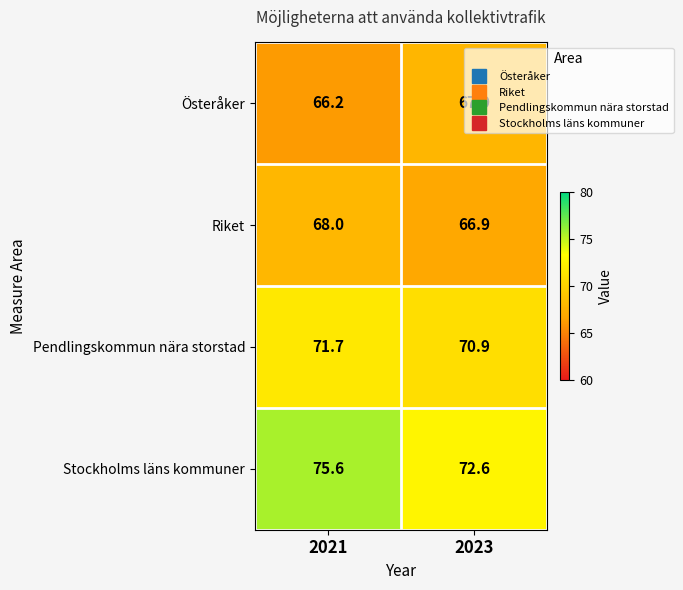

What is the difference between the maximum and minimum values in the Pendlingskommun nära storstad series?

0.8